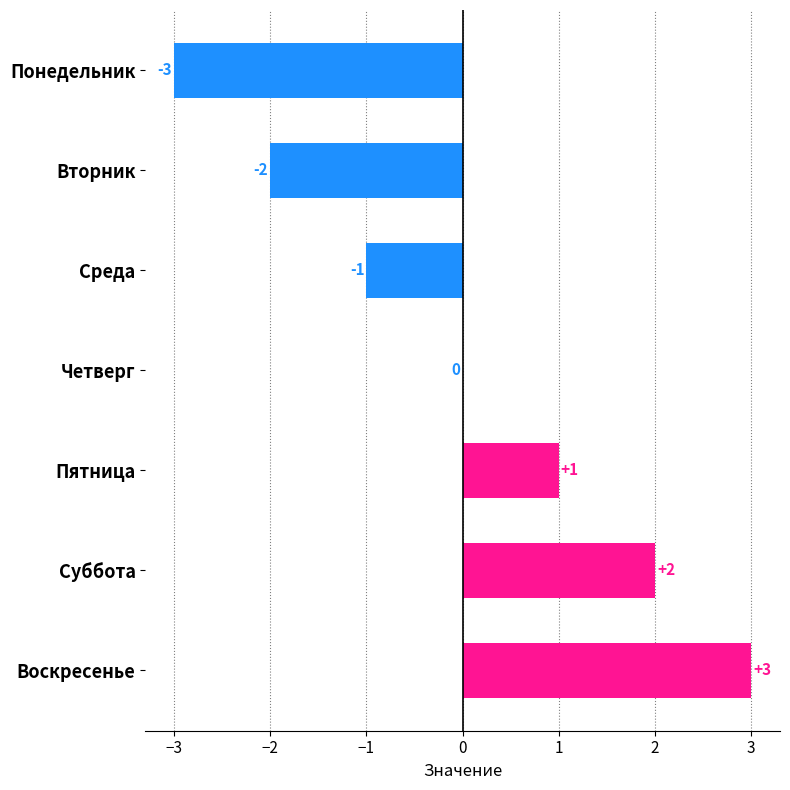

Are the bars horizontal?

Yes